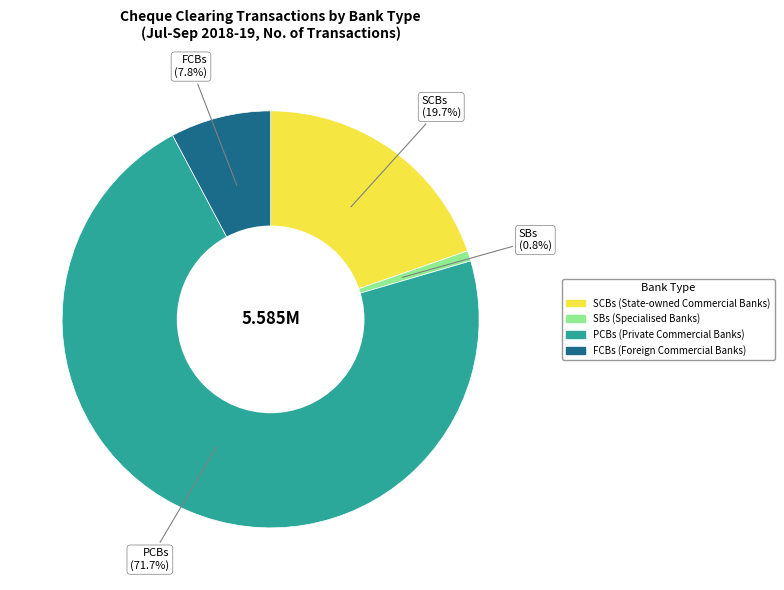

To the nearest percent, what portion does SBs represent?

1%